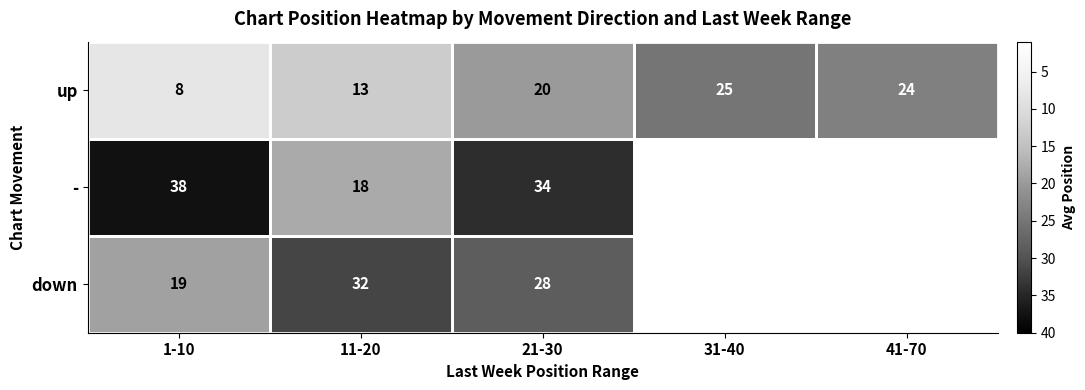

The value of up at 31-40 is 38.4. True or false?

False